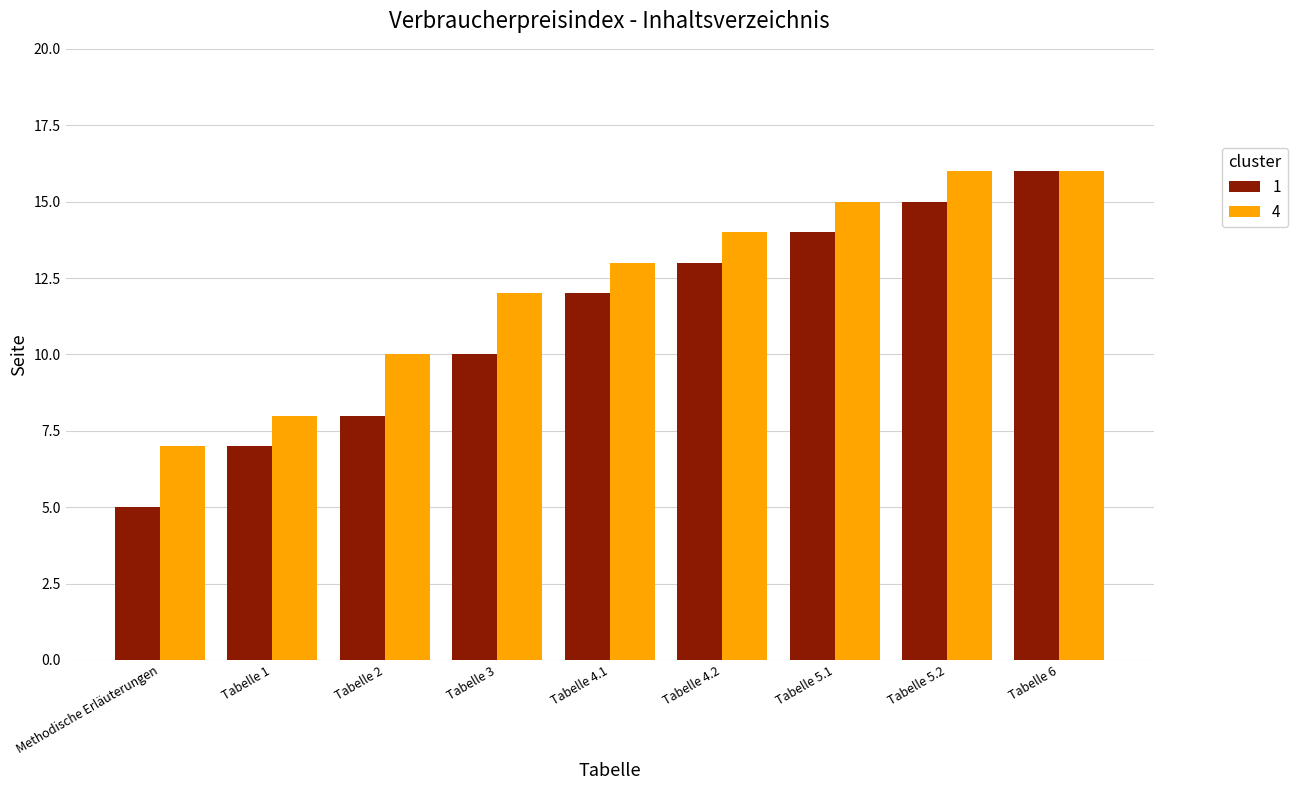

What is the difference between the maximum and minimum values in the 1 series?

11